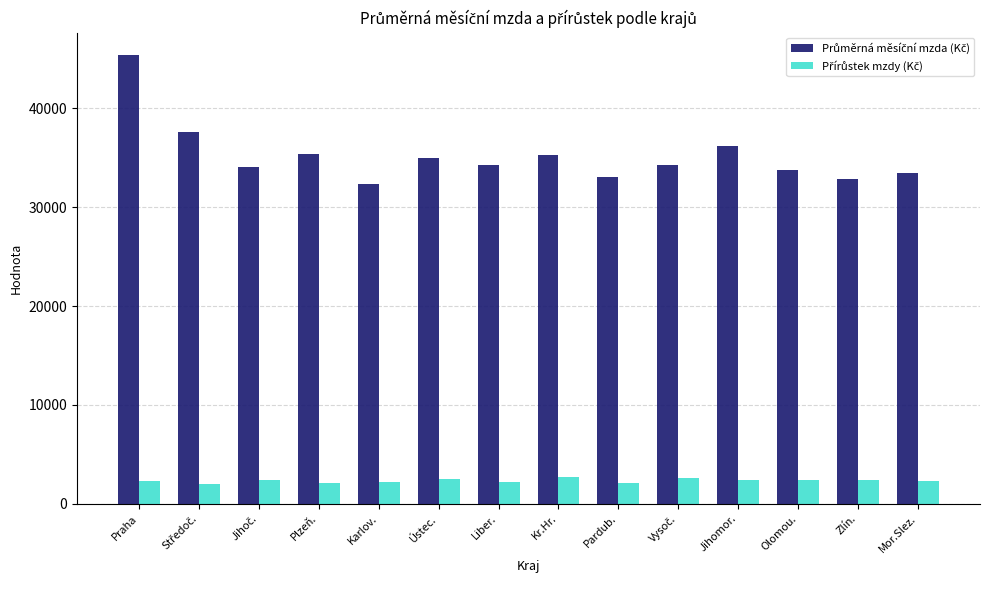

What is the spread (max minus min) of values at Jihomor.?

33764